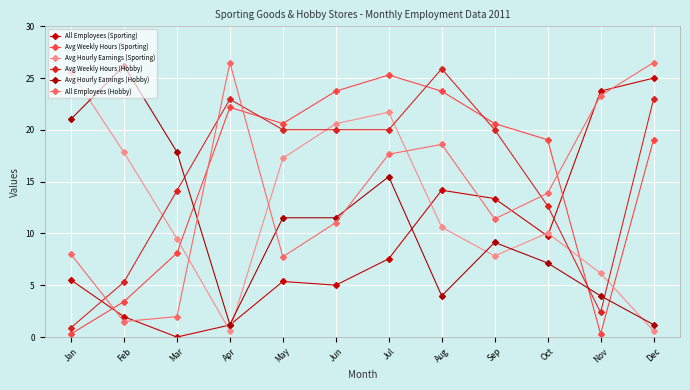

How many intersections are there between All Employees (Hobby) and All Employees (Sporting)?

6